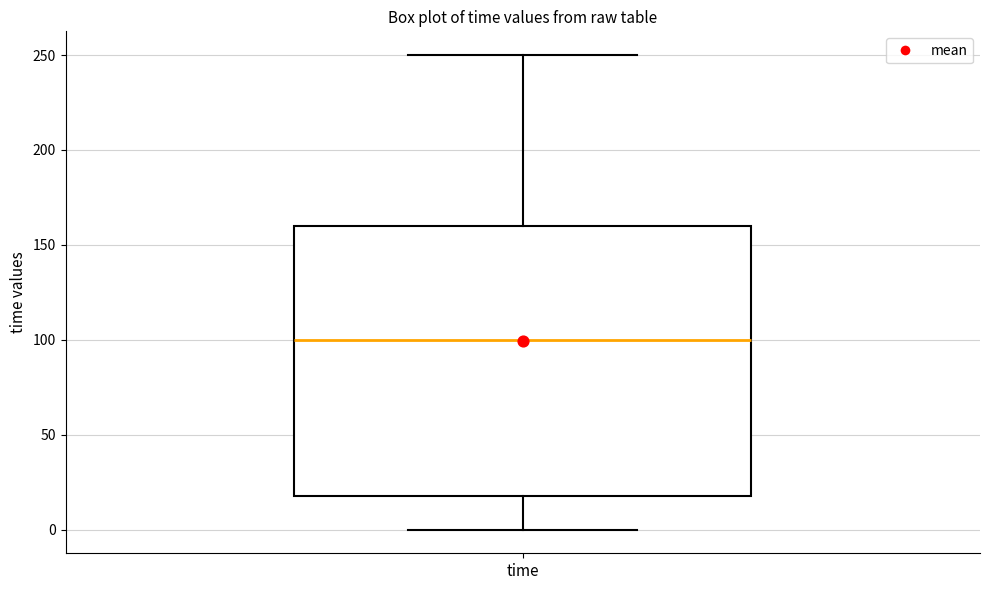

Where is the lower edge of the box for time on the y-axis? The values are not printed on the chart, so give them approximately, as read against the axis.

20